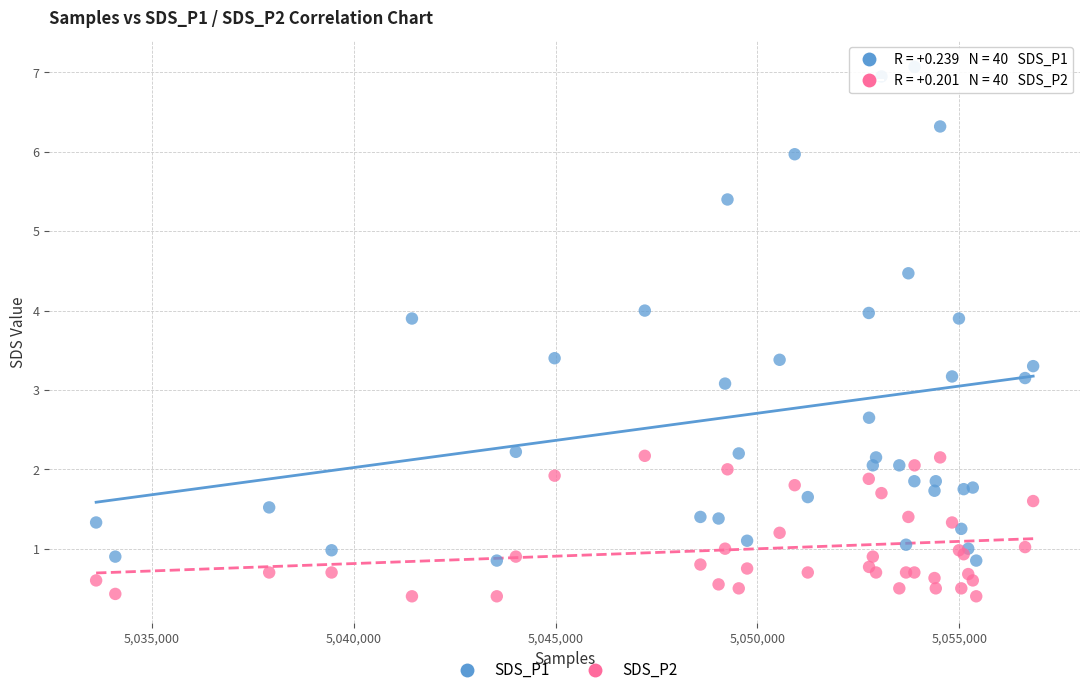

What is the X range (max minus min) for the scatter plot?

23213.0